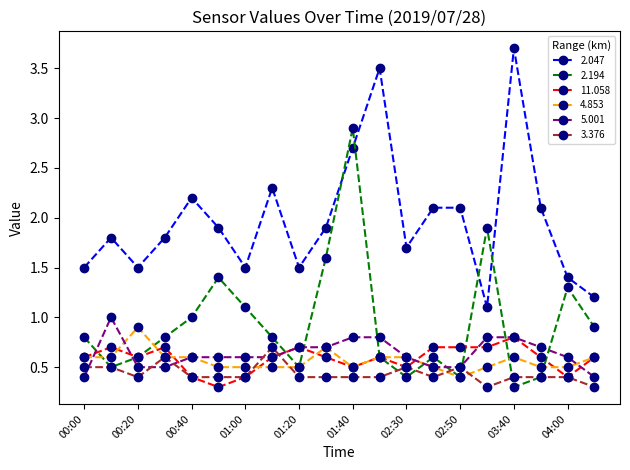

What is the maximum value for 2.194?

2.9